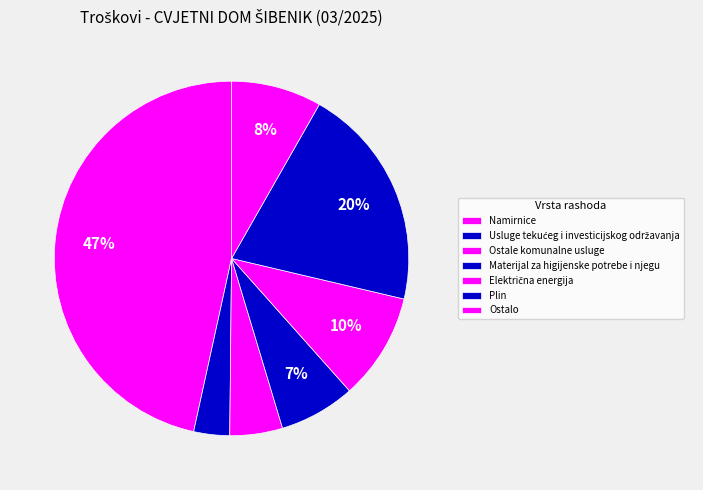

Count the number of slices in the pie.

7